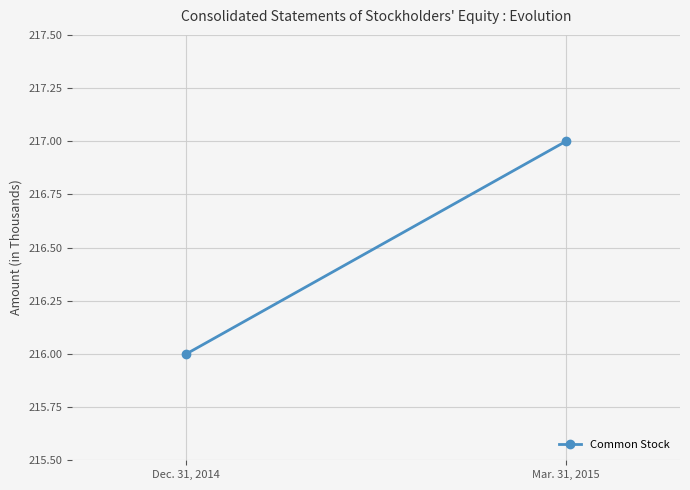

What is the sum of all values?

433